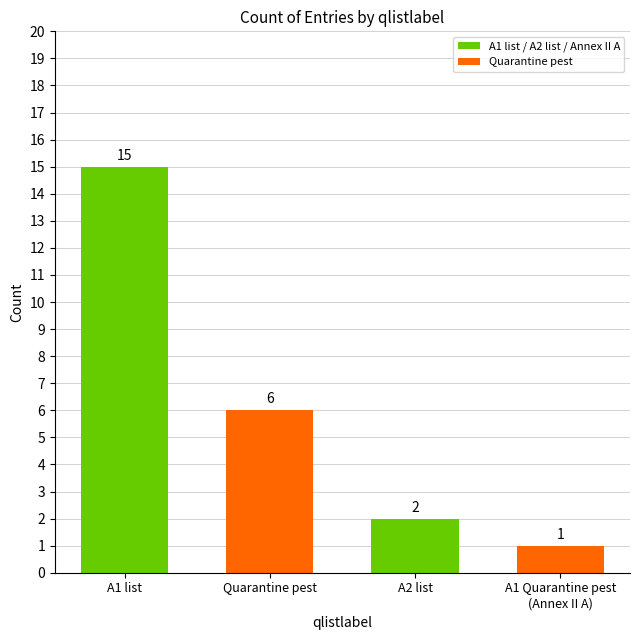

How many values are below 6?

2